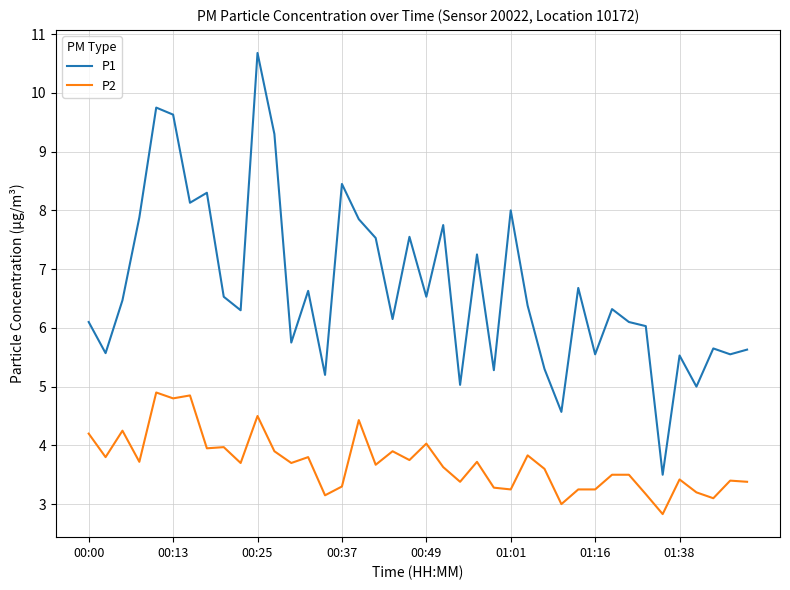

What is the minimum value shown in the chart?

2.8